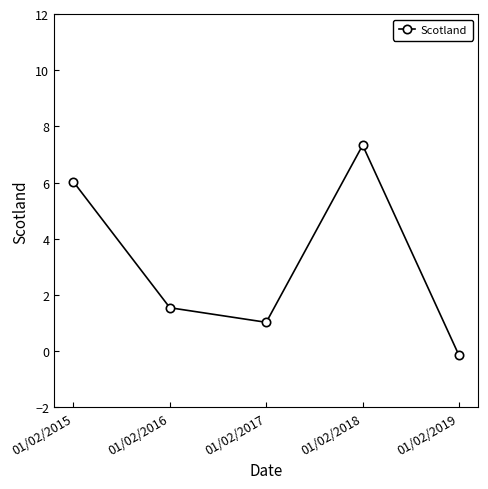

How many points are lower than both their immediate neighbors (excluding endpoints)?

1